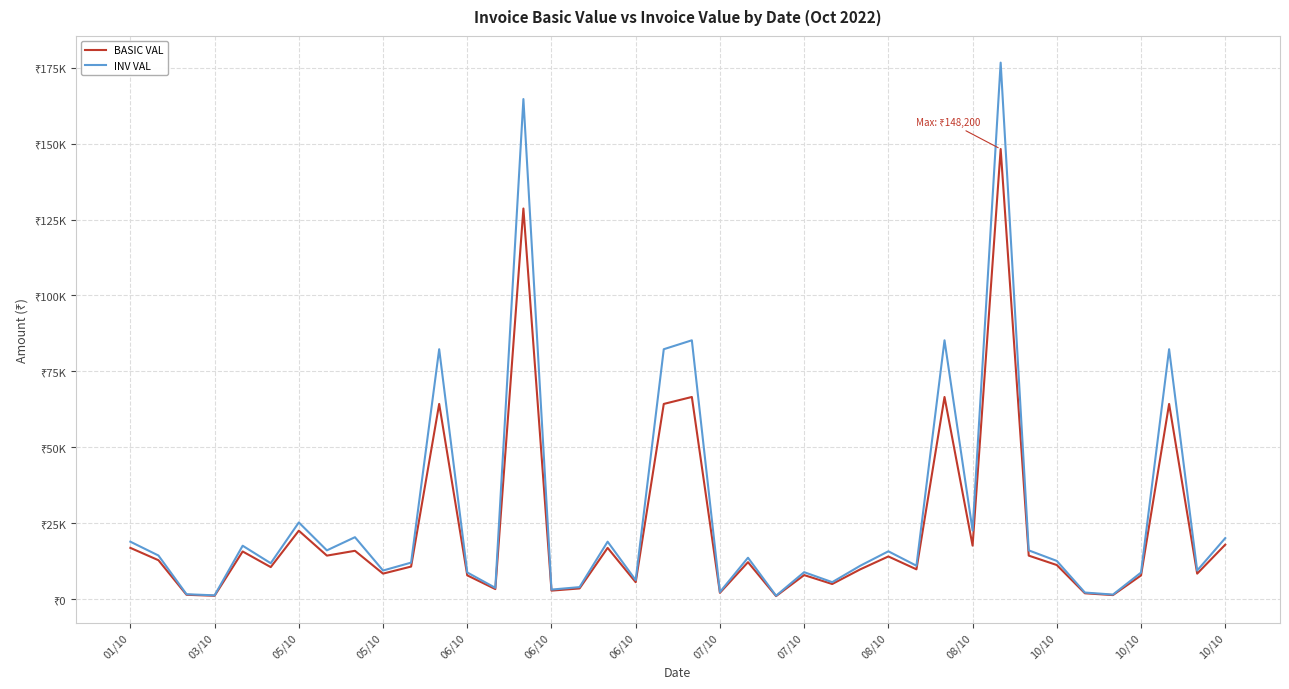

Is this an area chart (filled region under the line)?

No